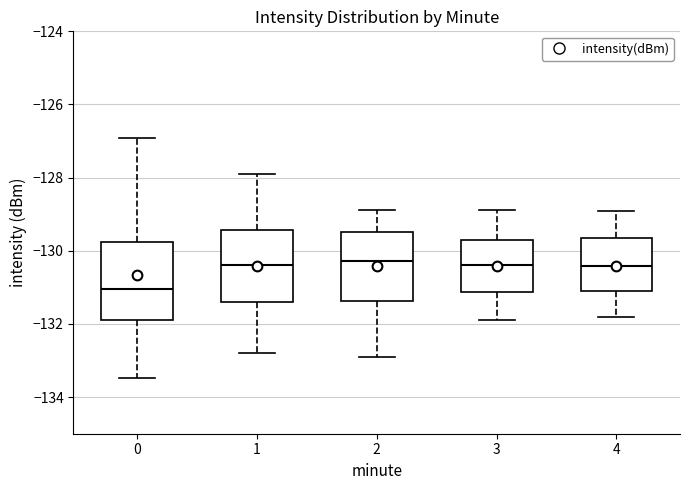

Reading left to right, transcribe this box plot: for each box, give where its median line is, the range the box spans, and where its two whiskers end, as read against the y-axis. The values are not printed on the chart, so give them approximately, as read against the axis.

0: median -131.0, box -131.8 to -129.8, whiskers -133.4 to -127.0
1: median -130.4, box -131.4 to -129.4, whiskers -132.8 to -127.8
2: median -130.2, box -131.4 to -129.4, whiskers -132.8 to -128.8
3: median -130.4, box -131.2 to -129.8, whiskers -132.0 to -128.8
4: median -130.4, box -131.2 to -129.6, whiskers -131.8 to -129.0